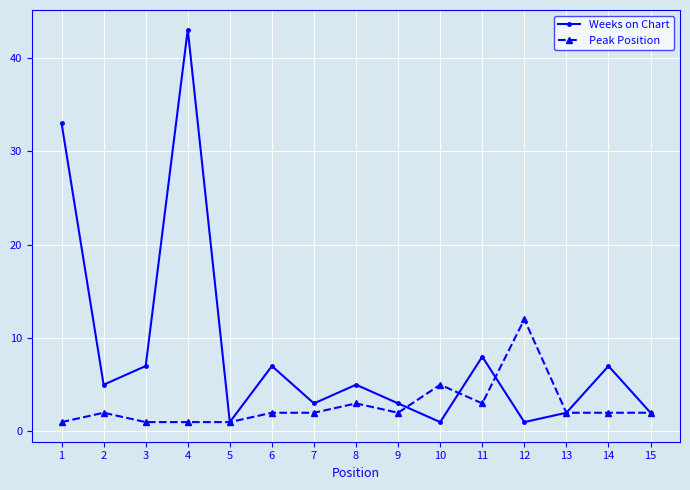

In Weeks on Chart, how many points are lower than both neighbors (excluding endpoints)?

5